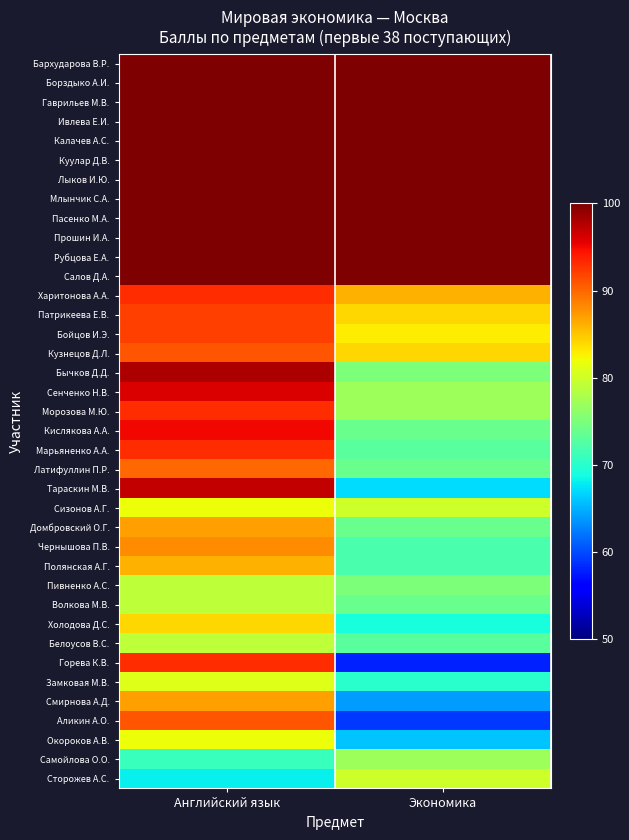

Reading left to right, transcribe all the data shown in this chart.

Бархударова В.Р.: Английский язык=100	Экономика=100
Борздыко А.И.: Английский язык=100	Экономика=100
Гаврильев М.В.: Английский язык=100	Экономика=100
Ивлева Е.И.: Английский язык=100	Экономика=100
Калачев А.С.: Английский язык=100	Экономика=100
Куулар Д.В.: Английский язык=100	Экономика=100
Лыков И.Ю.: Английский язык=100	Экономика=100
Млынчик С.А.: Английский язык=100	Экономика=100
Пасенко М.А.: Английский язык=100	Экономика=100
Прошин И.А.: Английский язык=100	Экономика=100
Рубцова Е.А.: Английский язык=100	Экономика=100
Салов Д.А.: Английский язык=100	Экономика=100
Харитонова А.А.: Английский язык=93	Экономика=86
Патрикеева Е.В.: Английский язык=92	Экономика=84
Бойцов И.Э.: Английский язык=92	Экономика=83
Кузнецов Д.Л.: Английский язык=91	Экономика=84
Бычков Д.Д.: Английский язык=98	Экономика=75
Сенченко Н.В.: Английский язык=96	Экономика=77
Морозова М.Ю.: Английский язык=93	Экономика=77
Кислякова А.А.: Английский язык=95	Экономика=74
Марьяненко А.А.: Английский язык=93	Экономика=73
Латифуллин П.Р.: Английский язык=90	Экономика=74
Тараскин М.В.: Английский язык=97	Экономика=67
Сизонов А.Г.: Английский язык=82	Экономика=80
Домбровский О.Г.: Английский язык=87	Экономика=74
Чернышова П.В.: Английский язык=88	Экономика=72
Полянская А.Г.: Английский язык=86	Экономика=72
Пивненко А.С.: Английский язык=79	Экономика=75
Волкова М.В.: Английский язык=79	Экономика=74
Холодова Д.С.: Английский язык=84	Экономика=69
Белоусов В.С.: Английский язык=79	Экономика=73
Горева К.В.: Английский язык=93	Экономика=58
Замковая М.В.: Английский язык=81	Экономика=70
Смирнова А.Д.: Английский язык=87	Экономика=64
Аликин А.О.: Английский язык=91	Экономика=59
Окороков А.В.: Английский язык=82	Экономика=66
Самойлова О.О.: Английский язык=71	Экономика=77
Сторожев А.С.: Английский язык=68	Экономика=80